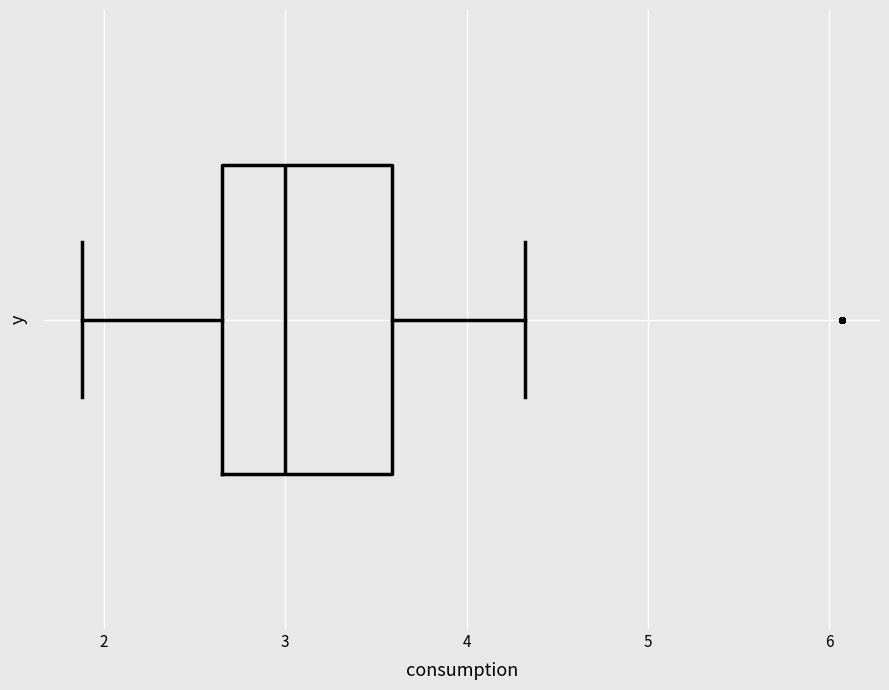

Read this box plot against the x-axis: the position of the median line, the range covered by the box, and the ends of both whiskers. The values are not printed on the chart, so give them approximately, as read against the axis.

median 3.0, box 2.7 to 3.6, whiskers 1.9 to 4.3